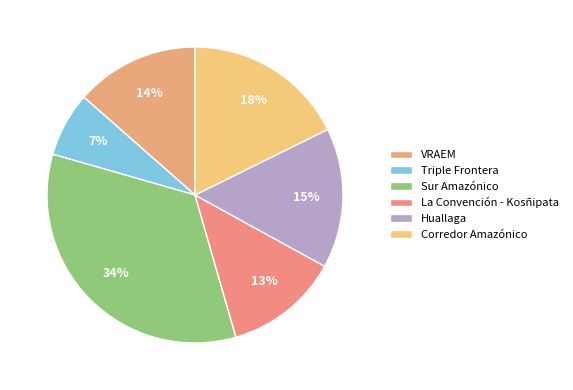

Combined, do Sur Amazónico and Huallaga account for over 50%?

No